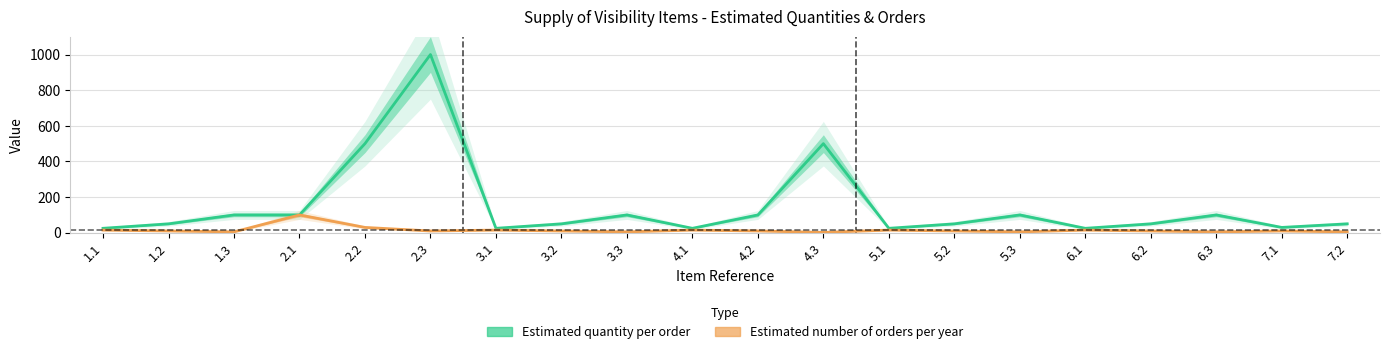

Reading left to right, what are all the values shown in this chart?

Estimated quantity per order: 25	50	100	100	500	1000	25	50	100	25	100	500	25	50	100	25	50	100	30	50
Estimated number of orders per year: 15	10	5	100	30	10	15	10	5	15	10	2	15	10	5	15	10	5	10	5